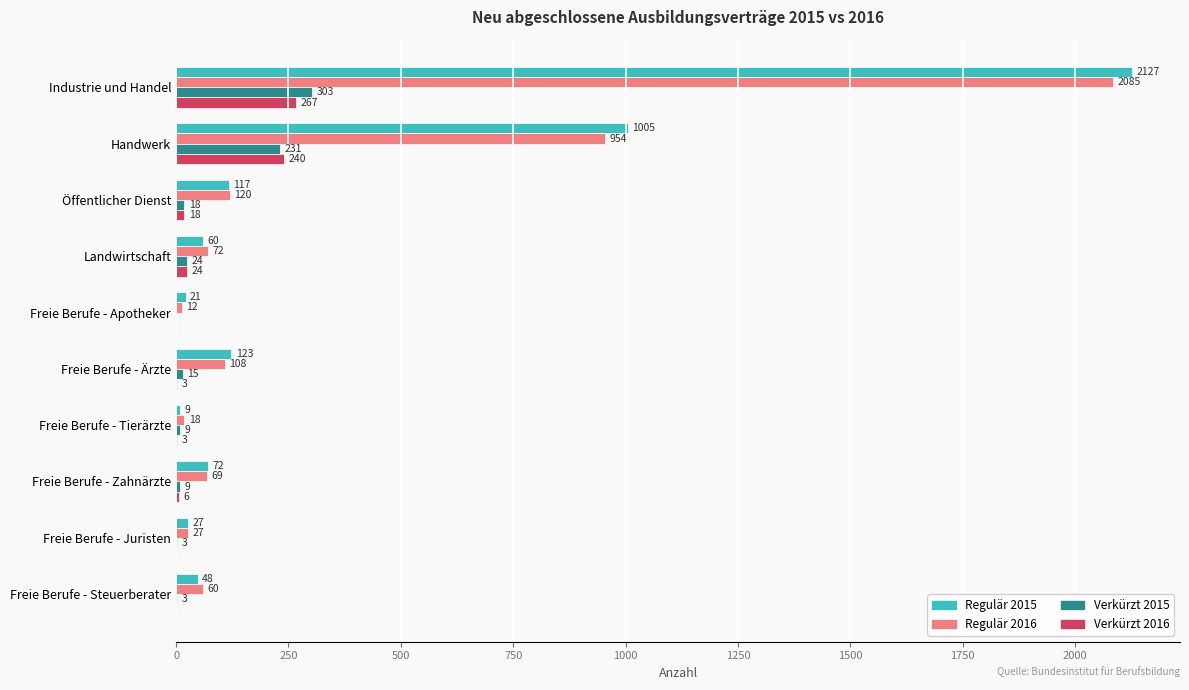

Which series has the largest total across all categories?

Regulär 2015